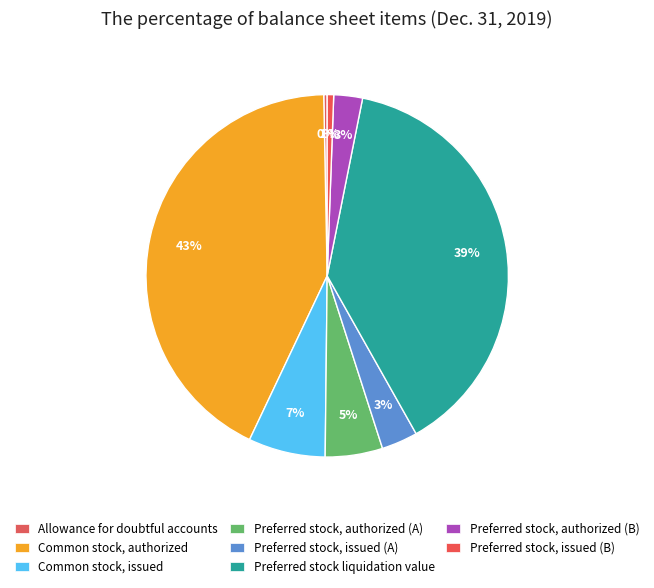

How many segments does this pie chart have?

8